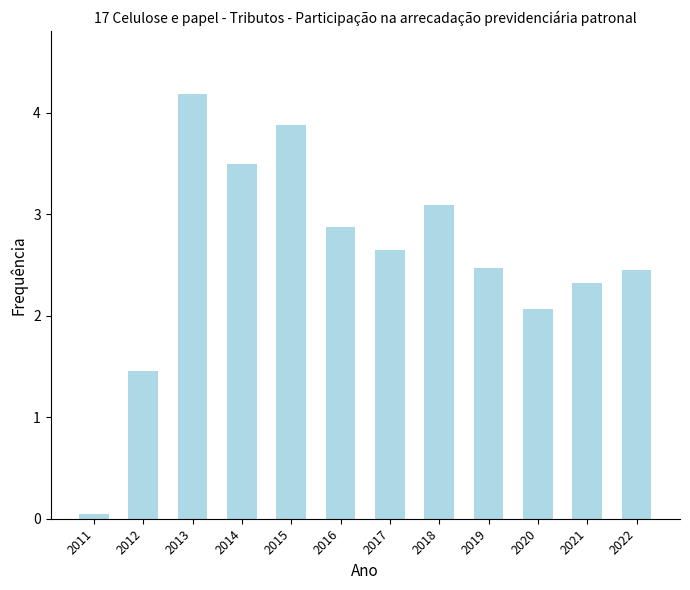

How many data points are less than 2?

2